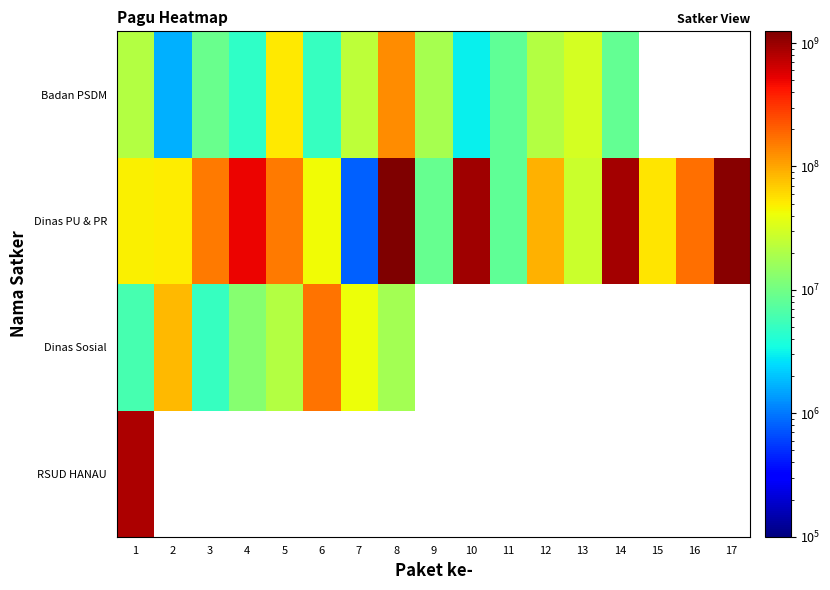

Count the number of categories in the chart.

17